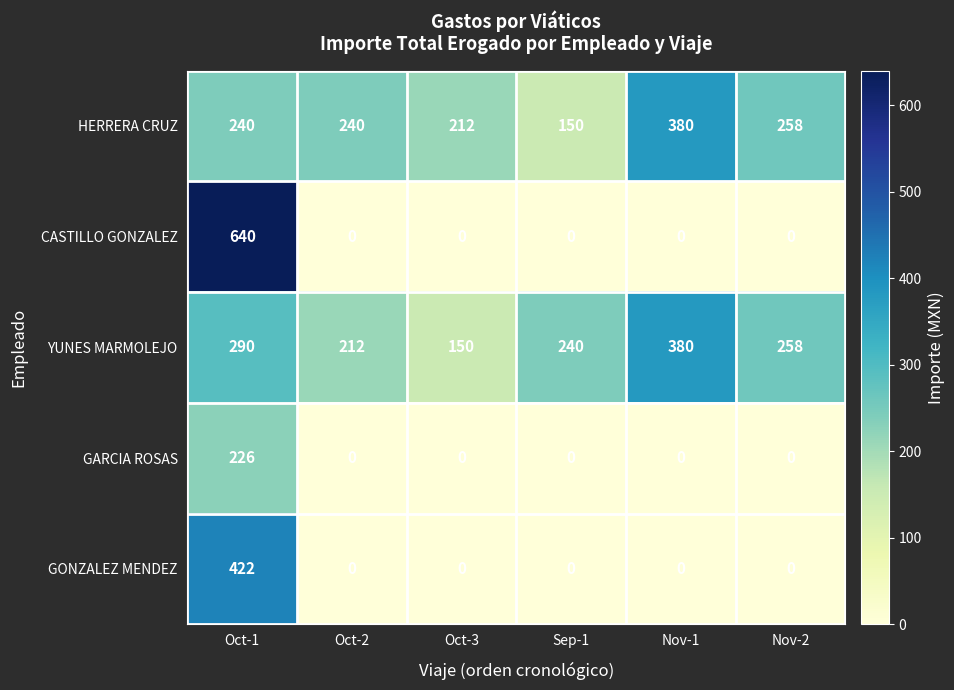

Between Oct-2 and Sep-1, which series saw the biggest shift?

HERRERA CRUZ